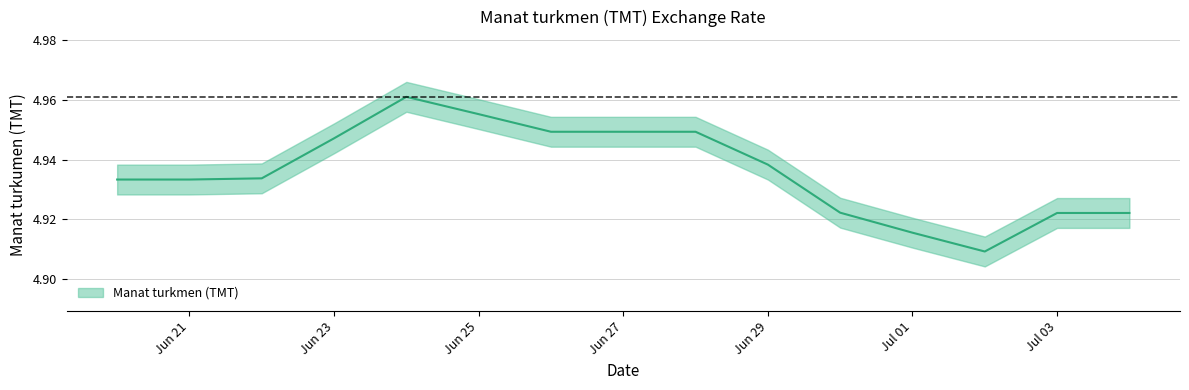

What is the label of the 6th point from the left?

Jun 25